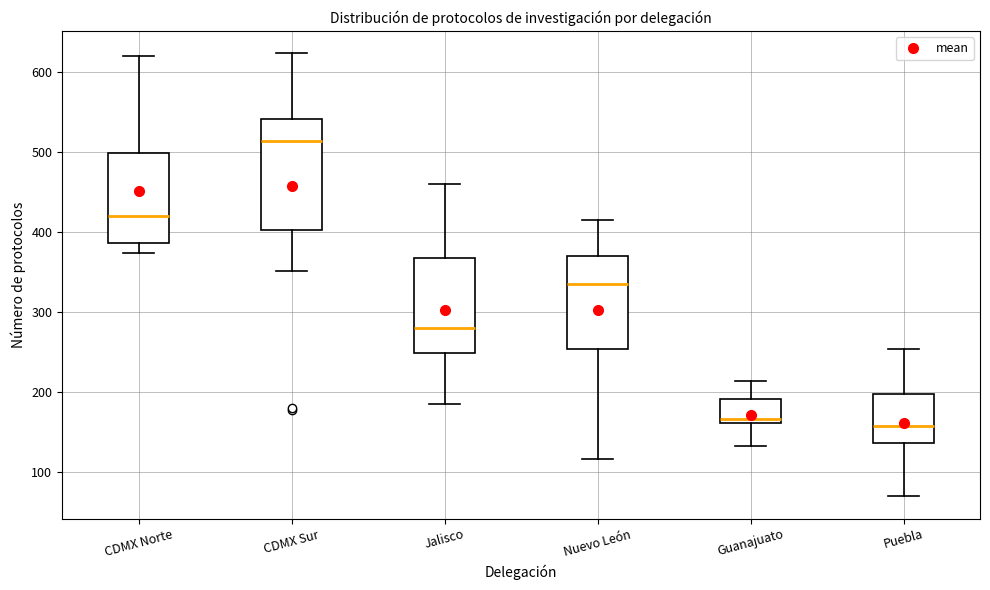

Where is the upper edge of the box for Nuevo León on the y-axis? The values are not printed on the chart, so give them approximately, as read against the axis.

370